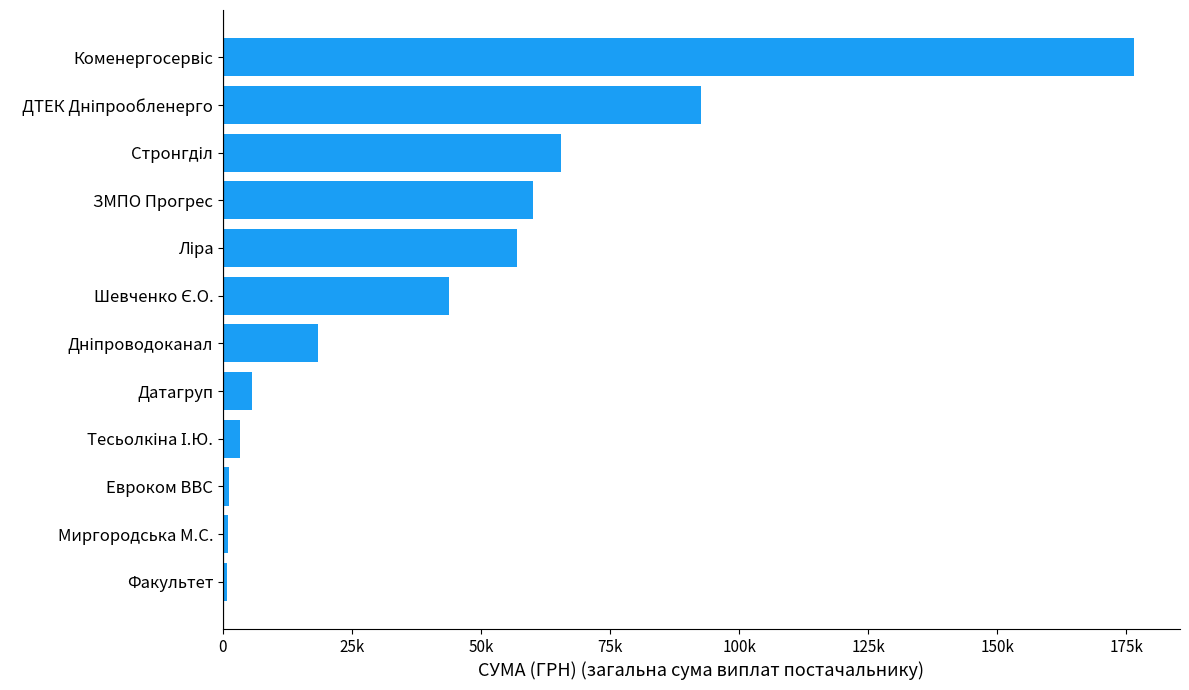

What is the difference between the maximum and minimum values?

175815.8